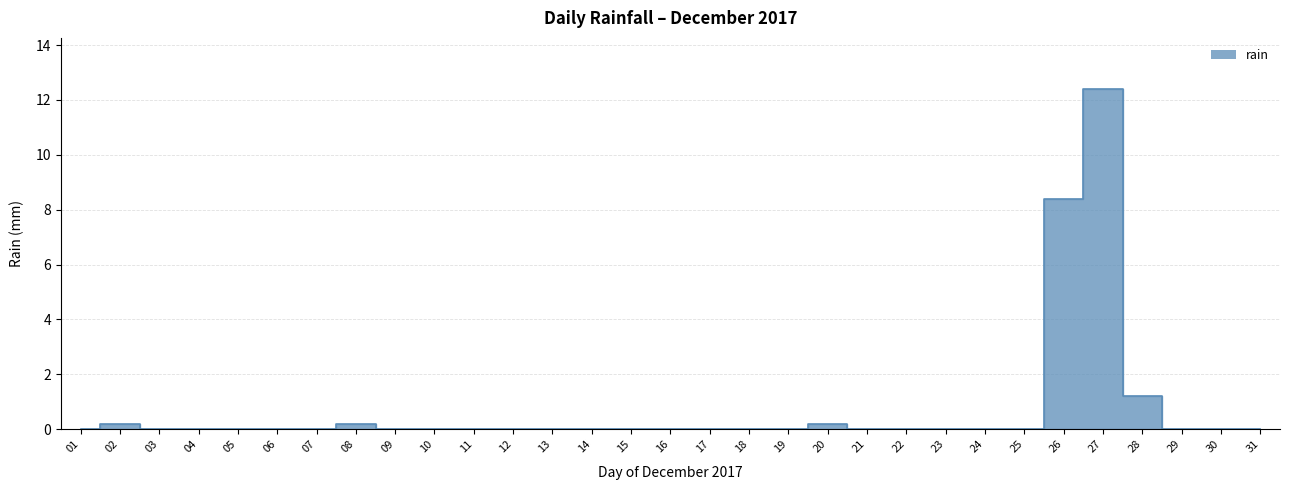

Where is the data nearest to the value 6?

26